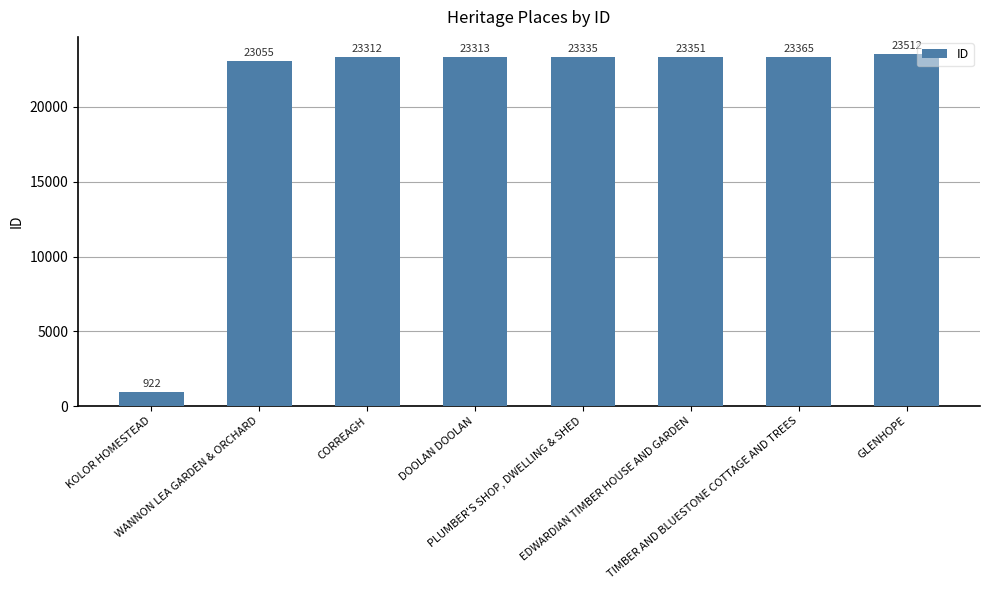

Rank the categories by value from highest to lowest.

GLENHOPE, TIMBER AND BLUESTONE COTTAGE AND TREES, EDWARDIAN TIMBER HOUSE AND GARDEN, PLUMBER'S SHOP, DWELLING & SHED, DOOLAN DOOLAN, CORREAGH, WANNON LEA GARDEN & ORCHARD, KOLOR HOMESTEAD